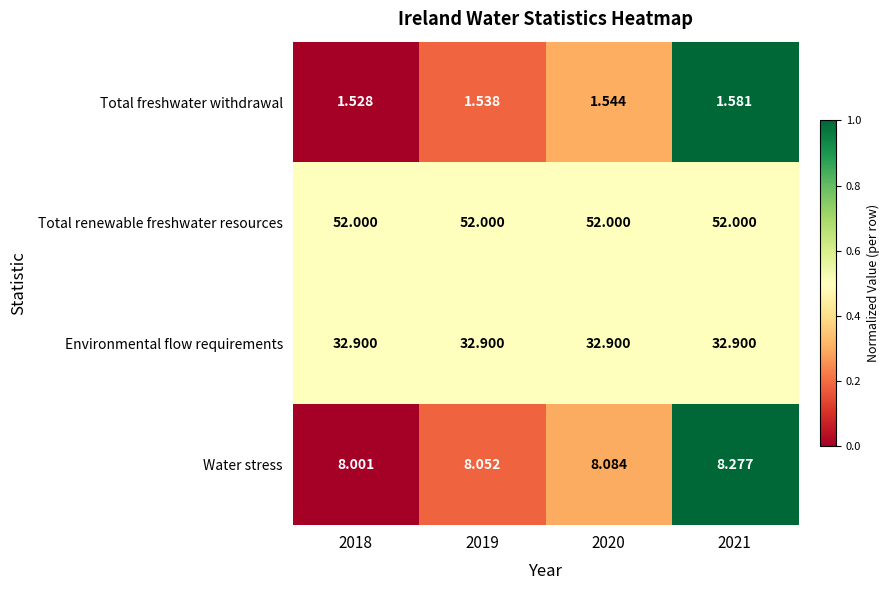

At 2020, list the series in order from largest to smallest.

Total renewable freshwater resources, Environmental flow requirements, Water stress, Total freshwater withdrawal